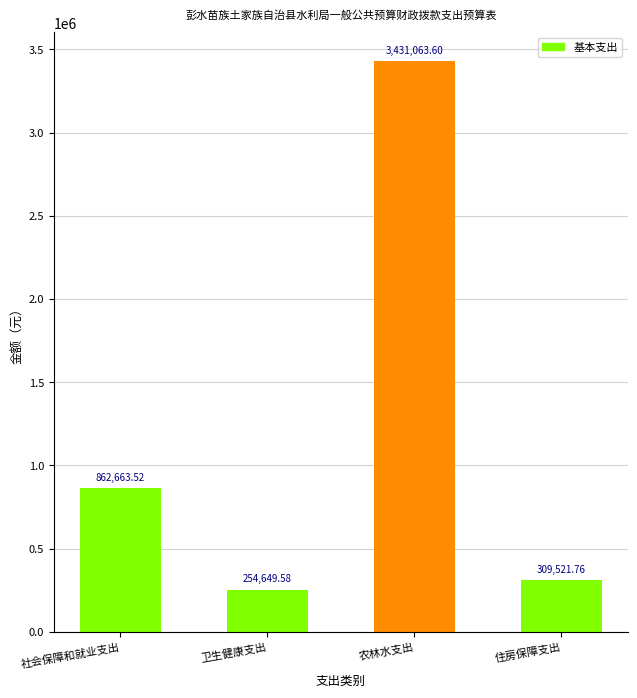

What is the label of the 1st bar from the left?

社会保障和就业支出